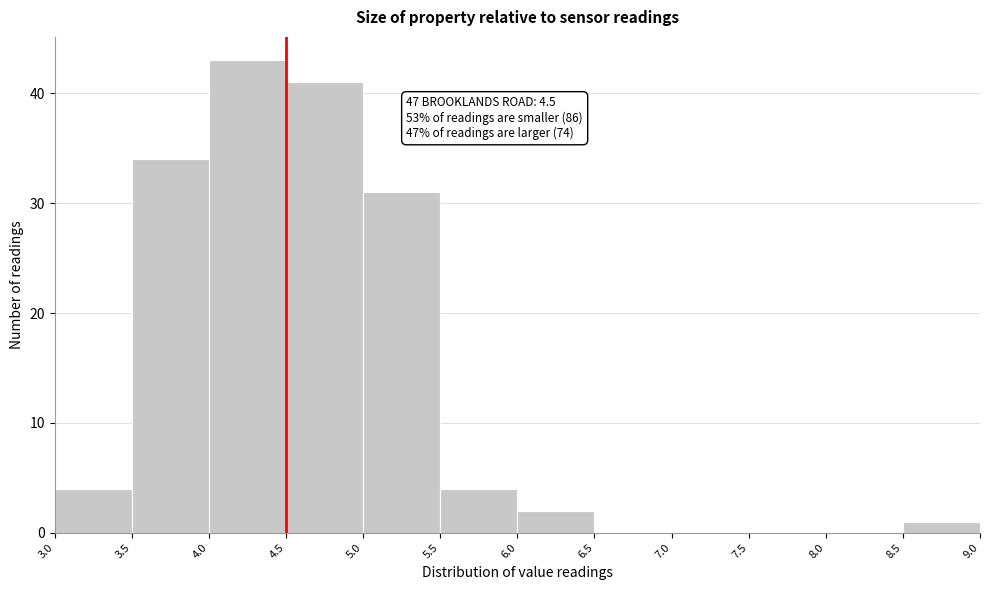

Over which range of the x-axis is the bar tallest?

4.0 to 4.5